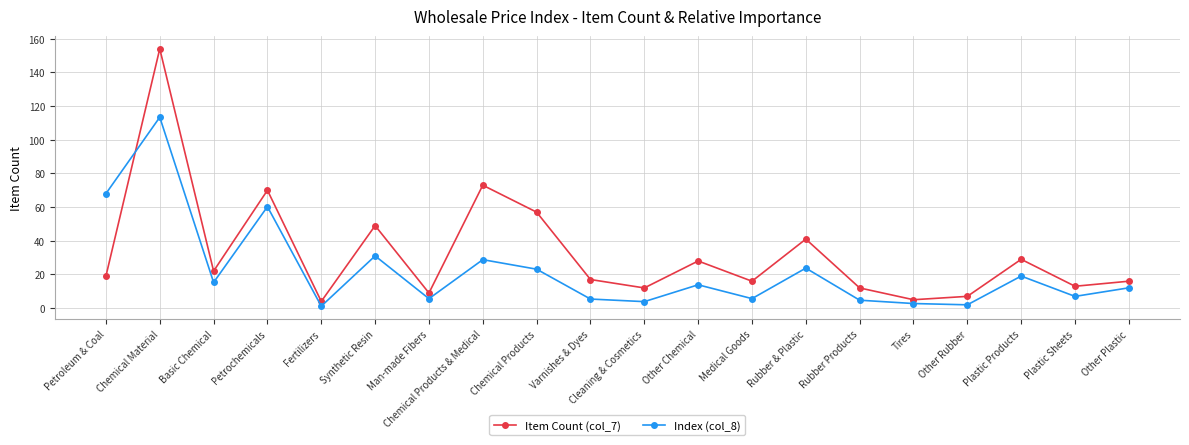

Which category has the highest value in the Item Count (col_7) series?

Chemical Material